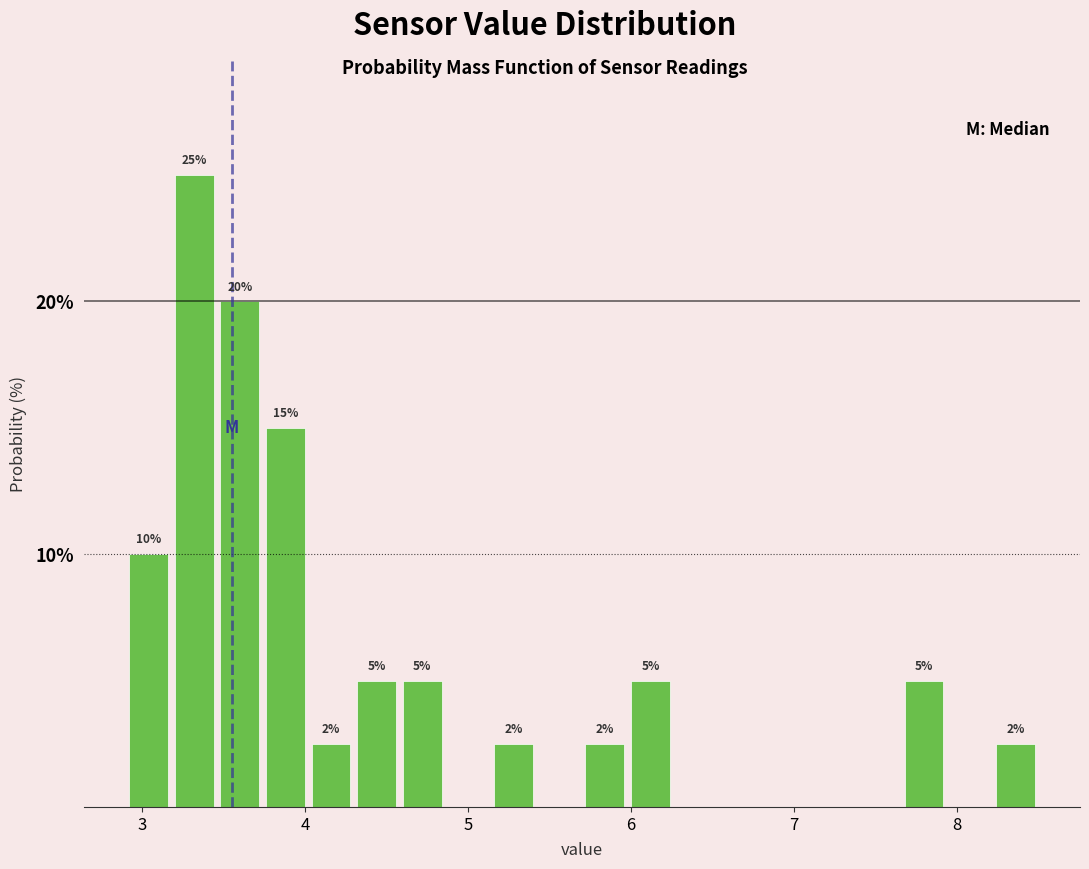

Around what value on the x-axis is the tallest bar? Give the approximate position of its centre, as read against the axis.

3.3